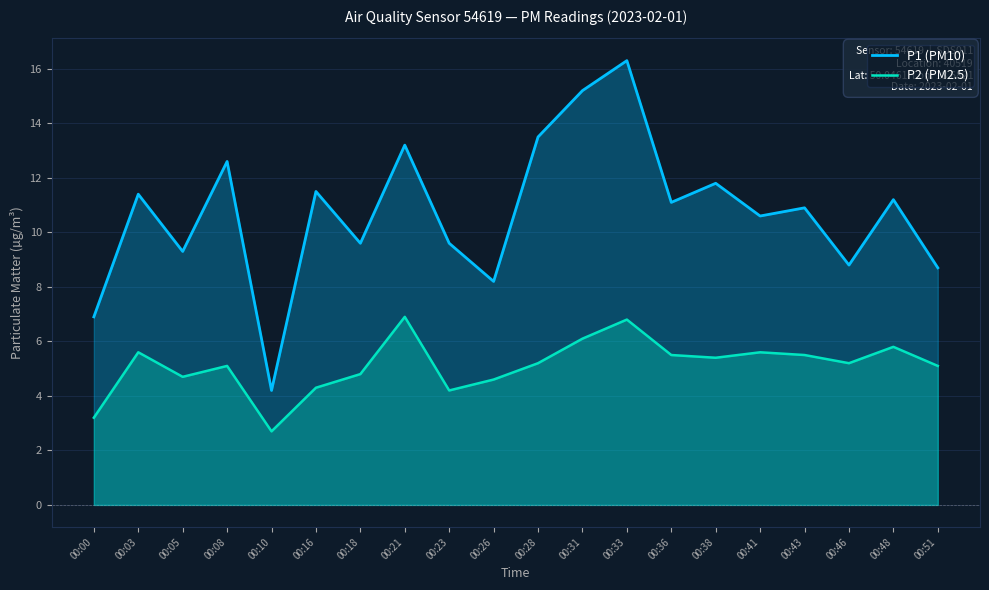

What is the smallest value displayed?

2.7